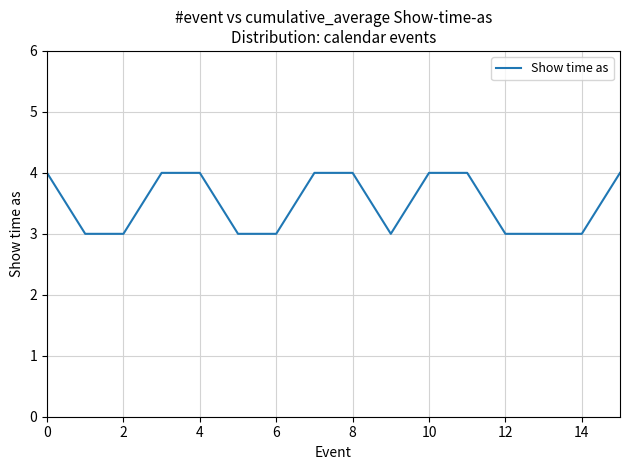

What is the smallest value displayed?

3